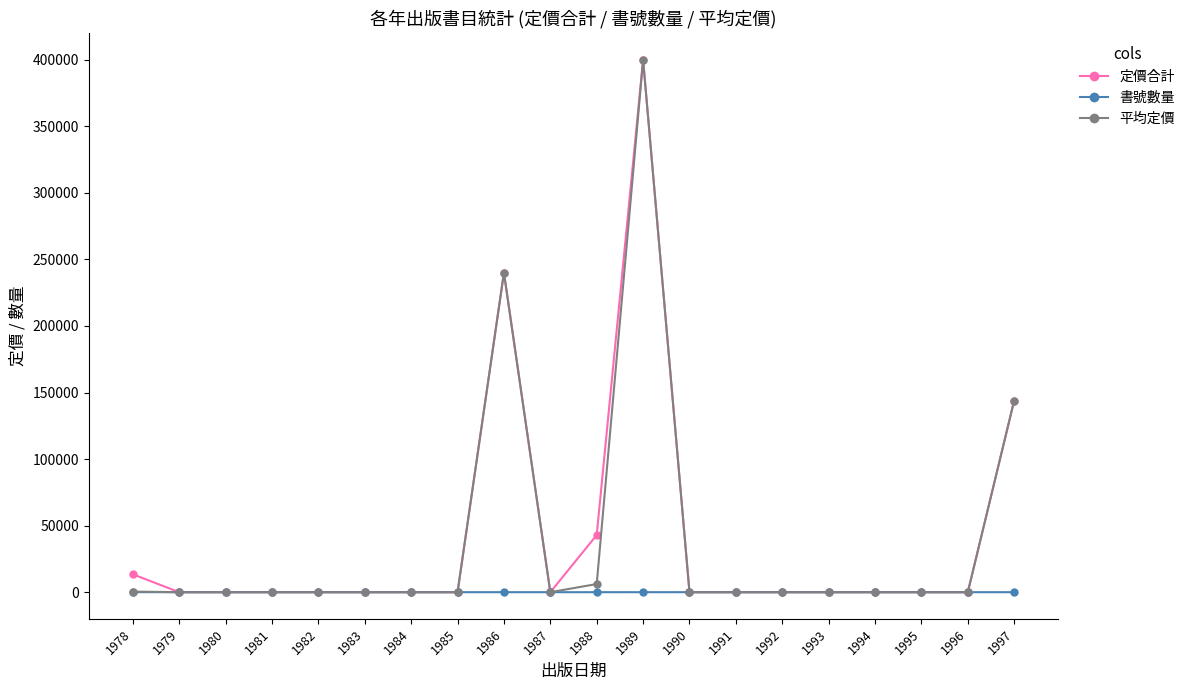

Is the value of 定價合計 at 1992 greater than the value of 平均定價 at 1997?

No